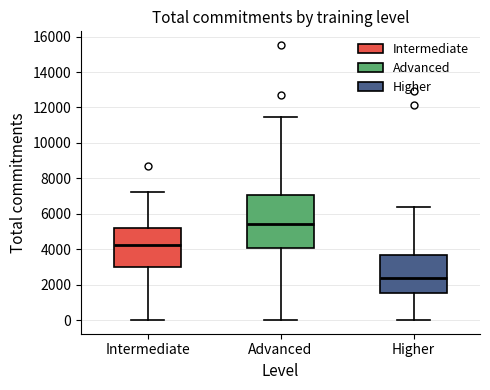

Where does the upper whisker of the box for Higher end on the y-axis? The values are not printed on the chart, so give them approximately, as read against the axis.

6400